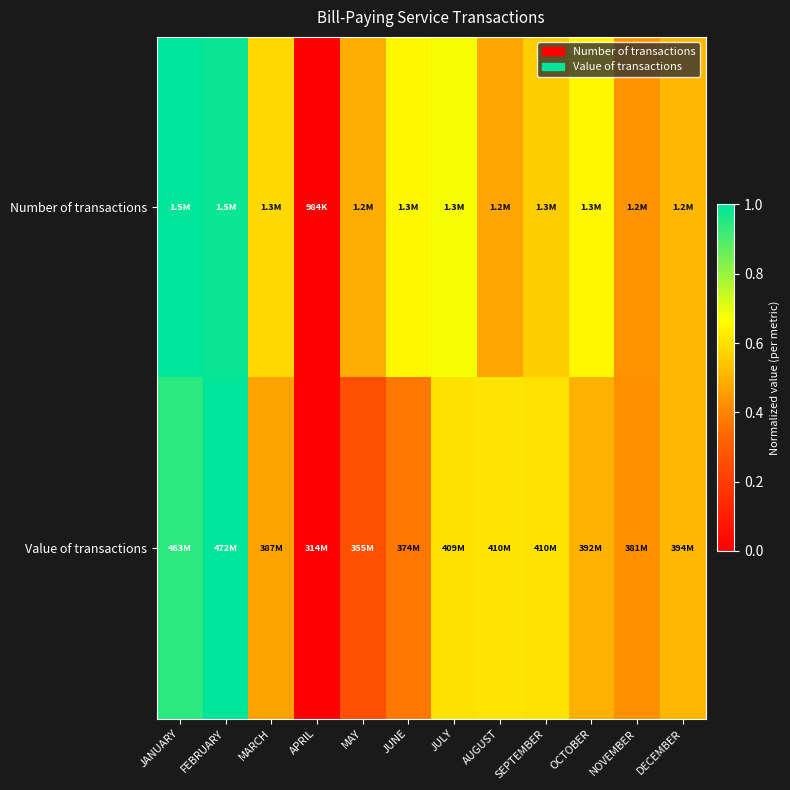

At which category does the chart reach its minimum across all series?

APRIL